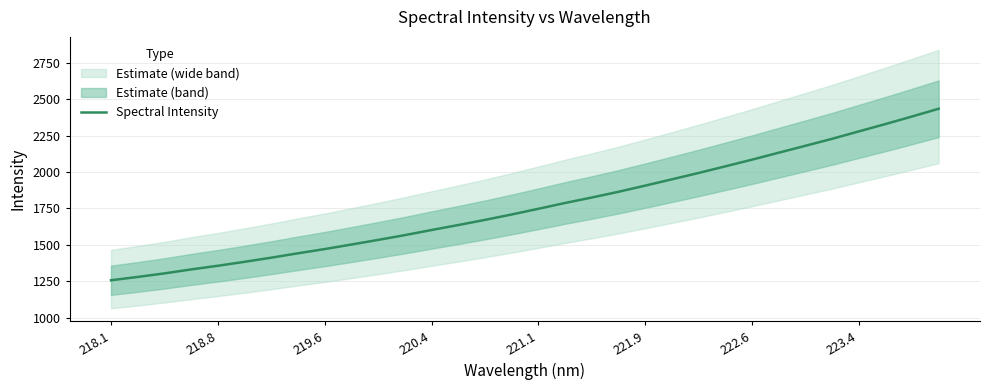

The Spectral Intensity series shows 862.4 at 223.4. True or false?

False